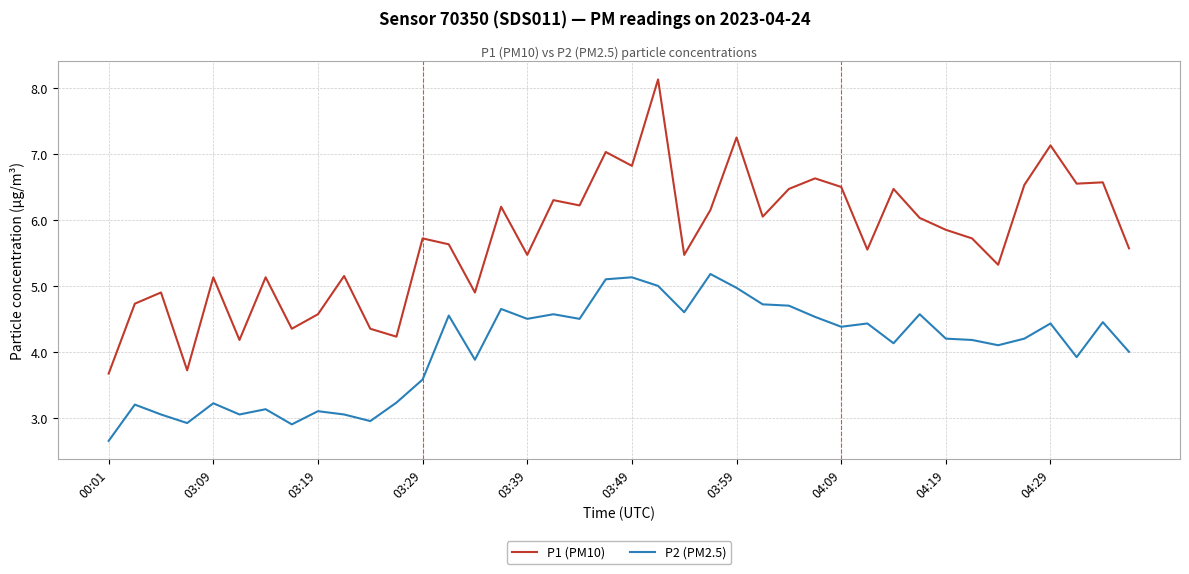

Is this an area chart (filled region under the line)?

No